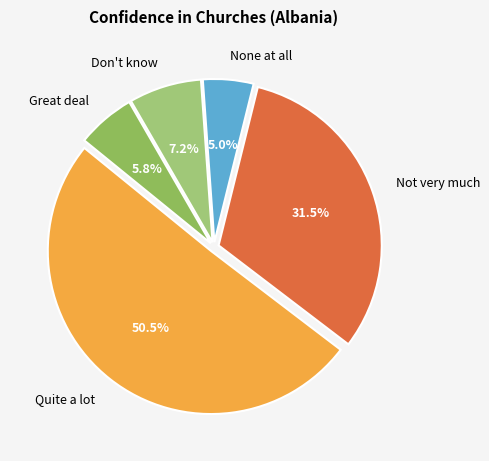

What is the smallest slice in the pie chart?

None at all